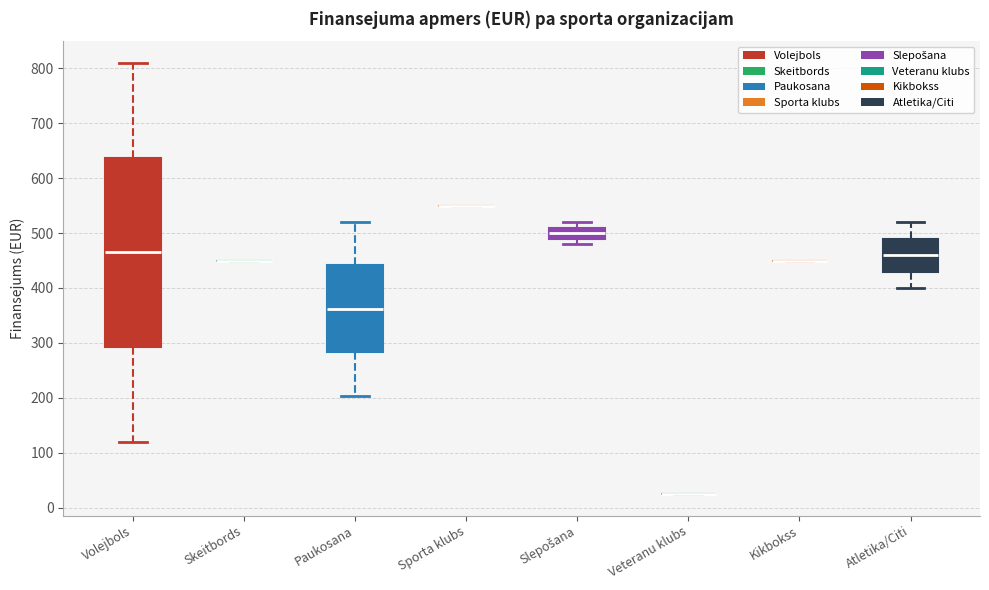

Reading left to right, transcribe this box plot: for each box, give where its median line is, the range the box spans, and where its two whiskers end, as read against the y-axis. The values are not printed on the chart, so give them approximately, as read against the axis.

Volejbols: median 470, box 290 to 640, whiskers 120 to 810
Skeitbords: box collapsed to a line at 450, whiskers 450 to 450
Paukosana: median 360, box 280 to 440, whiskers 200 to 520
Sporta klubs: box collapsed to a line at 550, whiskers 550 to 550
Slepošana: median 500, box 490 to 510, whiskers 480 to 520
Veteranu klubs: box collapsed to a line at 30, whiskers 30 to 30
Kikbokss: box collapsed to a line at 450, whiskers 450 to 450
Atletika/Citi: median 460, box 430 to 490, whiskers 400 to 520